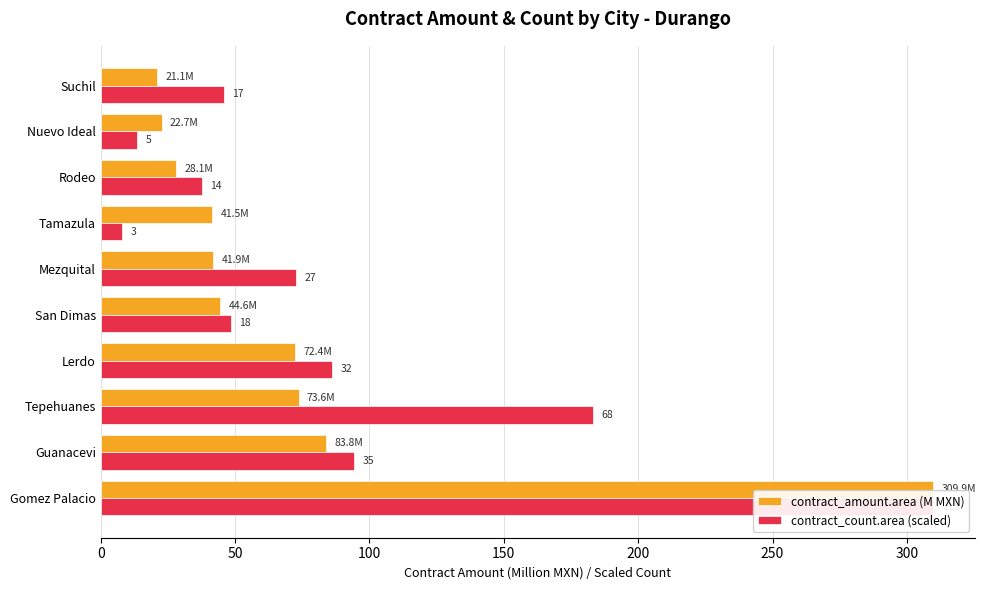

Which series changed the most between Mezquital and Rodeo?

contract_count.area (scaled)